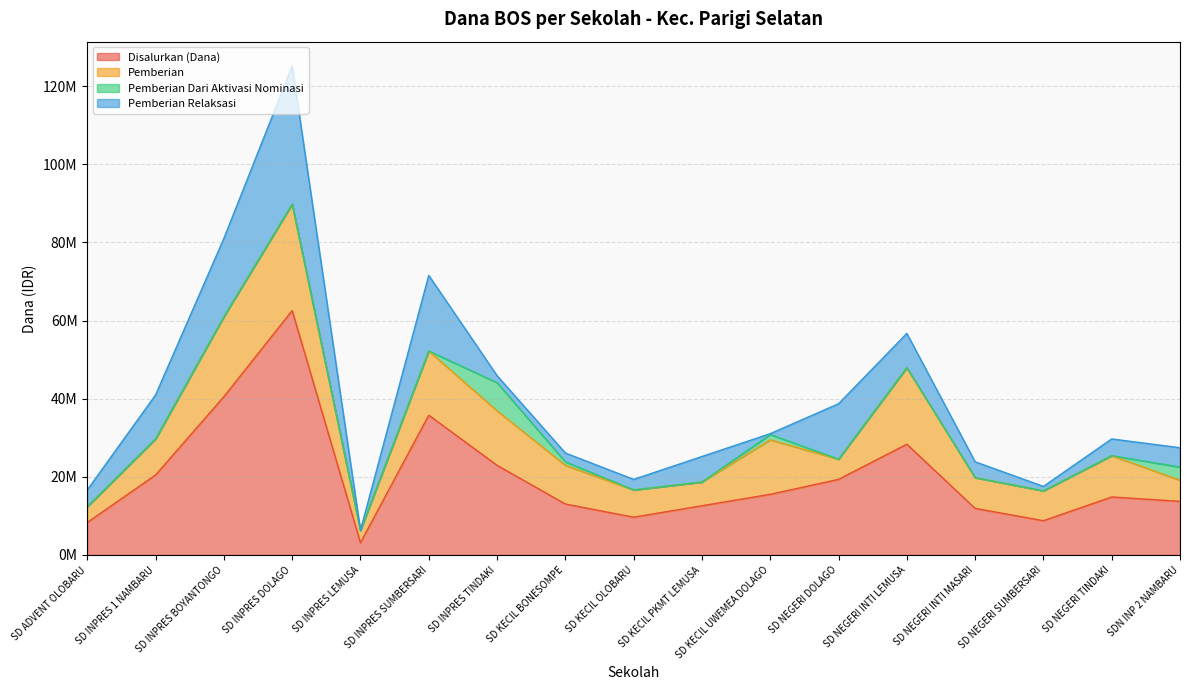

At which category is the sum across all series the highest?

SD INPRES DOLAGO